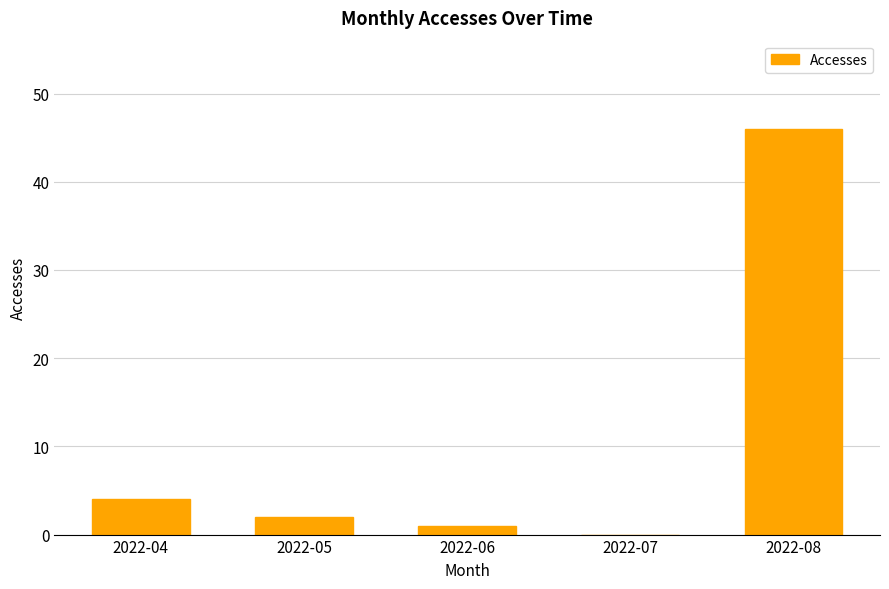

What is the greatest value displayed?

46